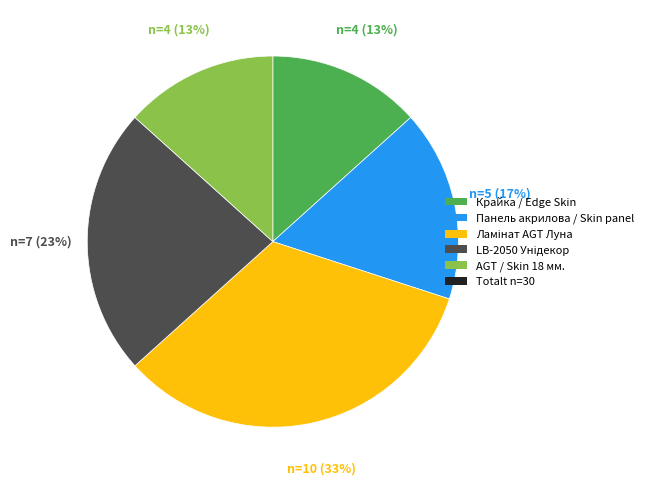

Is there a majority slice in this chart?

No